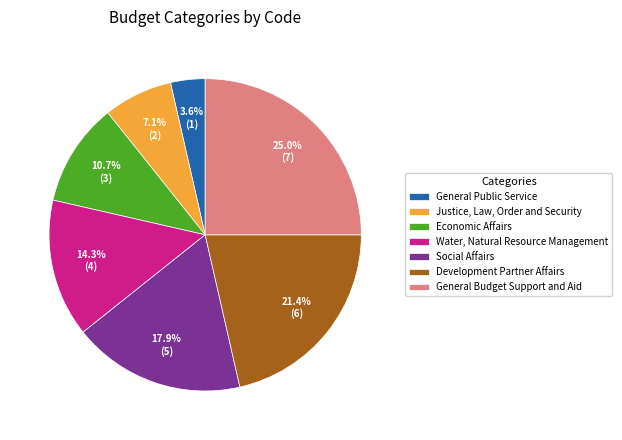

Does any single category account for the majority?

No